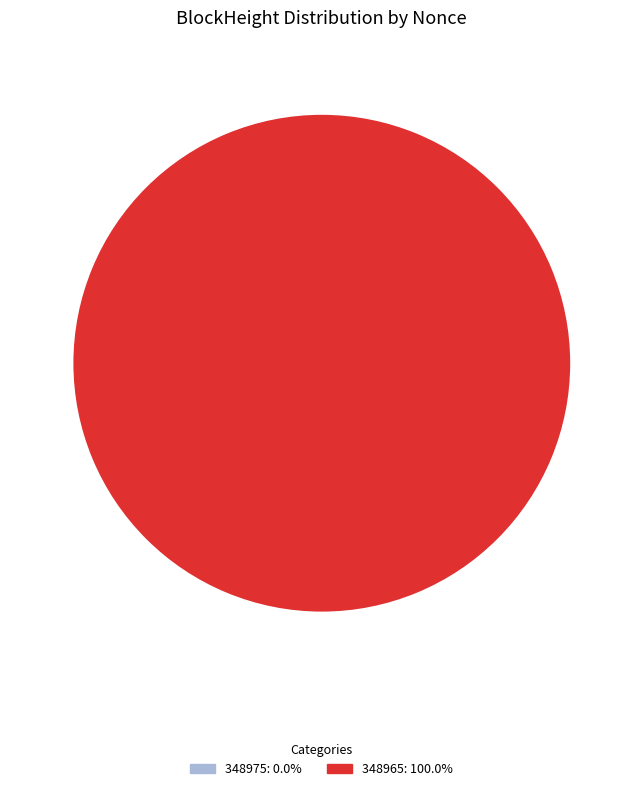

What is the majority slice?

348965